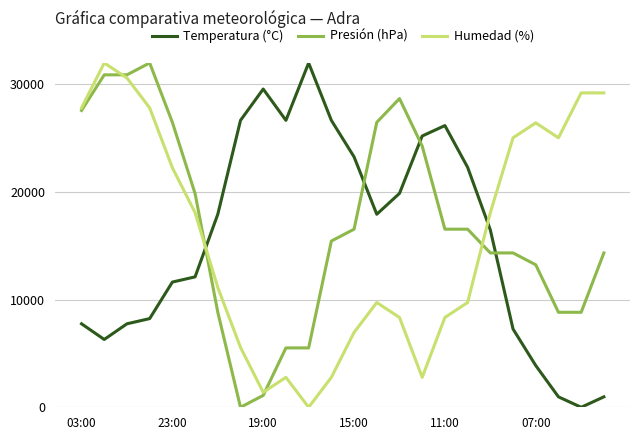

What are all the series names shown in the legend?

Temperatura (°C), Presión (hPa), Humedad (%)